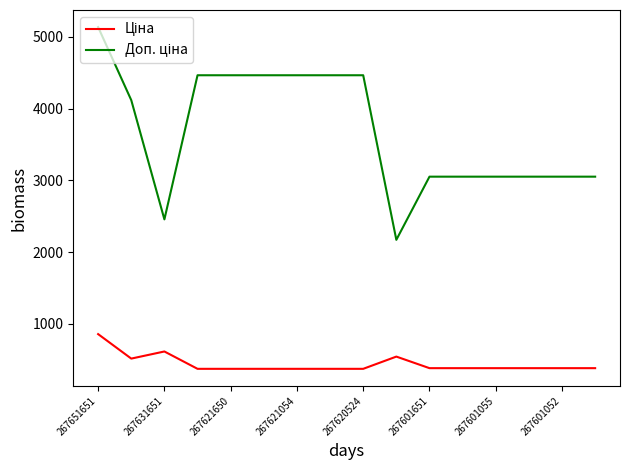

What is the maximum value shown in the chart?

5138.1